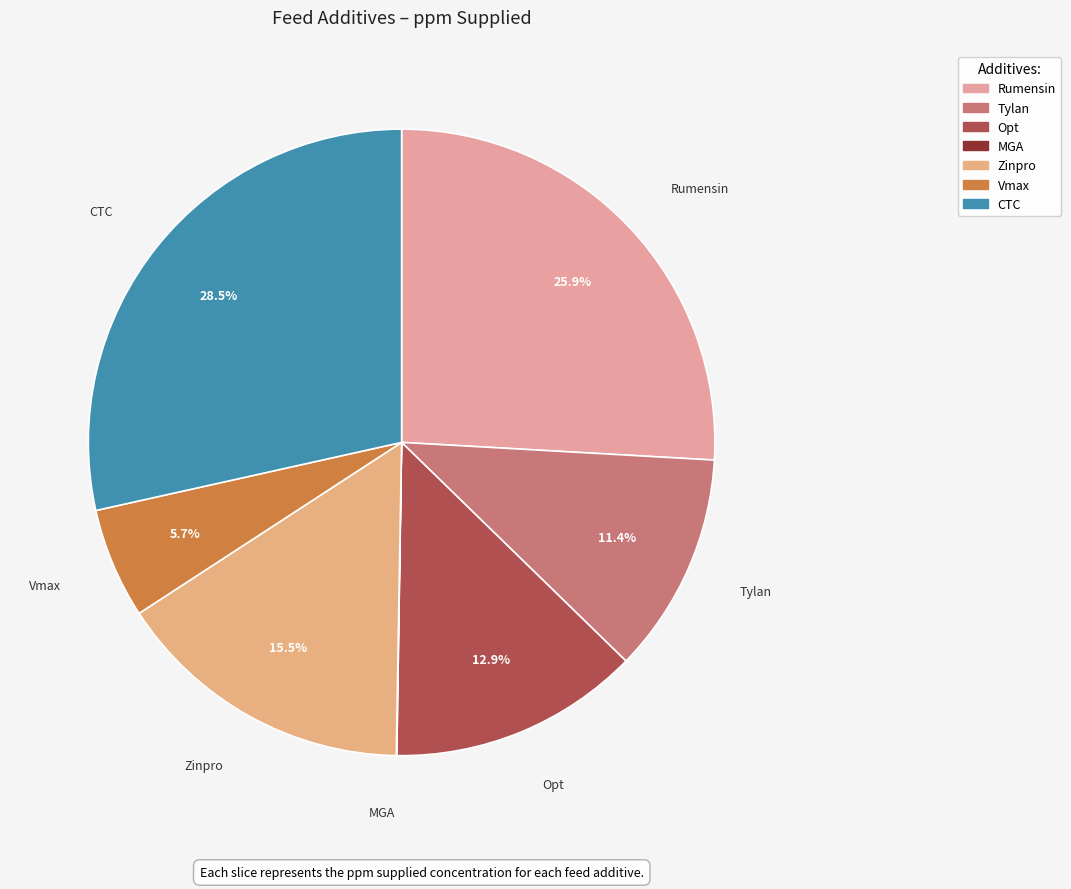

Which category has the biggest portion of the pie?

CTC